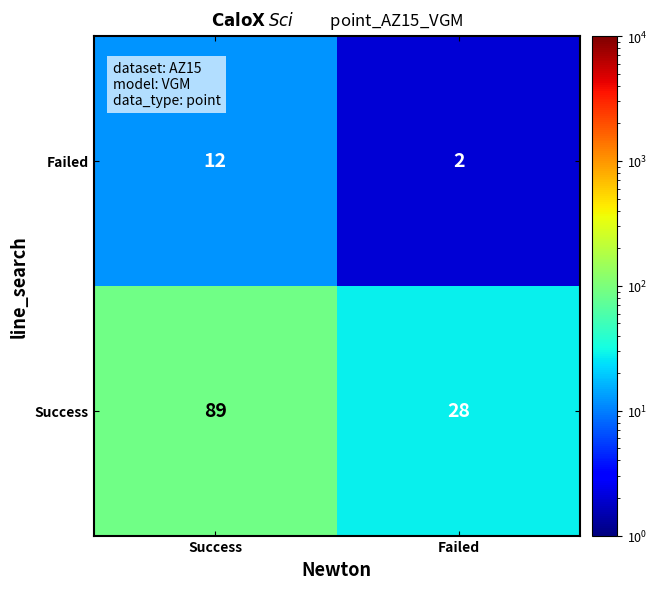

How many series are shown in this chart?

2